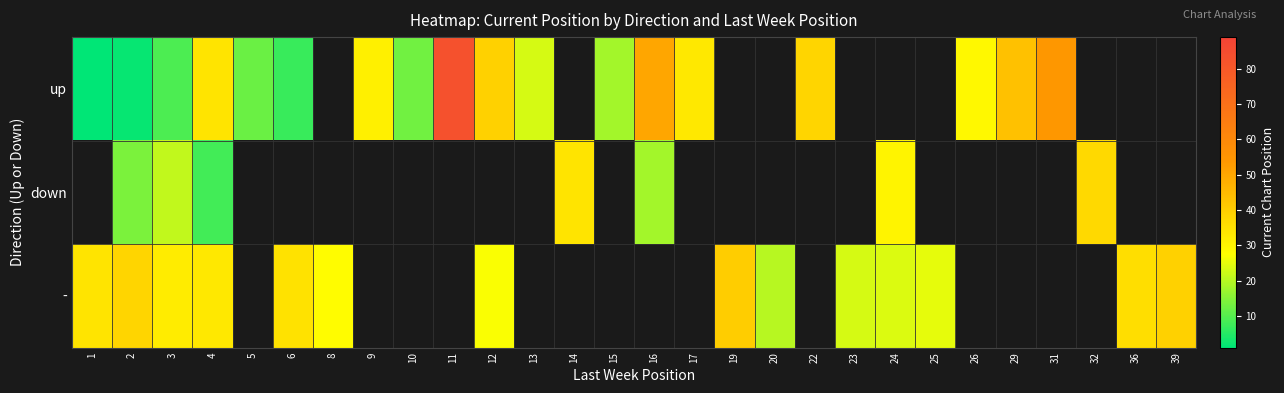

Which series has the largest range (max minus min)?

row_0